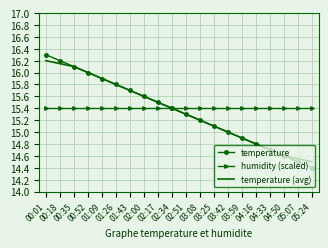

What is the highest value of the temperature series?

16.3